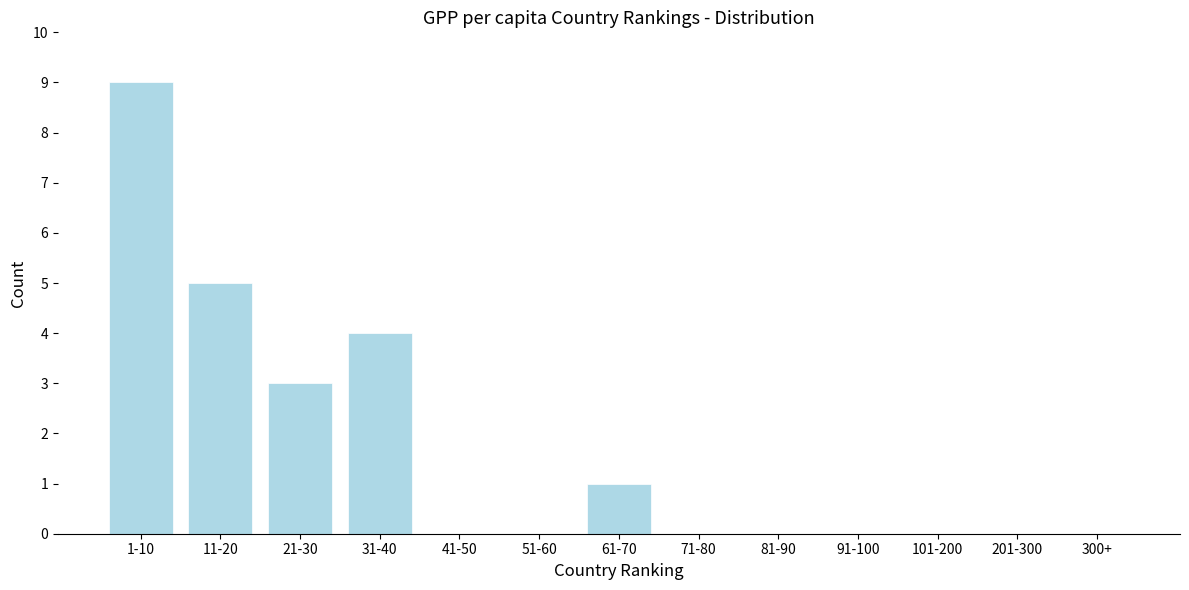

Reading left to right, what are all the values shown in this chart?

1-10=9	11-20=5	21-30=3	31-40=4	41-50=0	51-60=0	61-70=1	71-80=0	81-90=0	91-100=0	101-200=0	201-300=0	300+=0